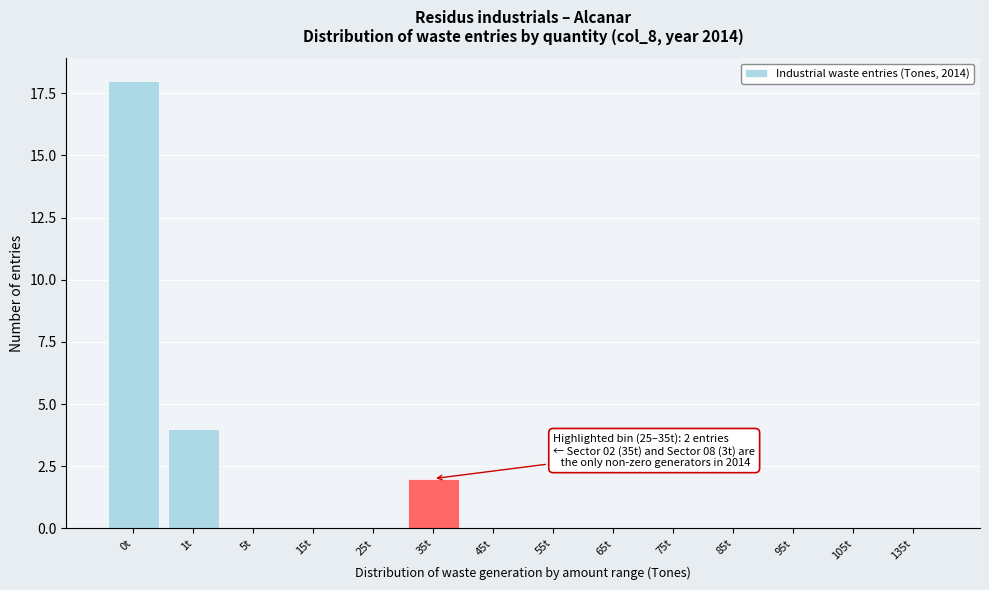

Reading left to right, list all the values displayed in this chart.

0t=18	1t=4	5t=0	15t=0	25t=0	35t=2	45t=0	55t=0	65t=0	75t=0	85t=0	95t=0	105t=0	135t=0